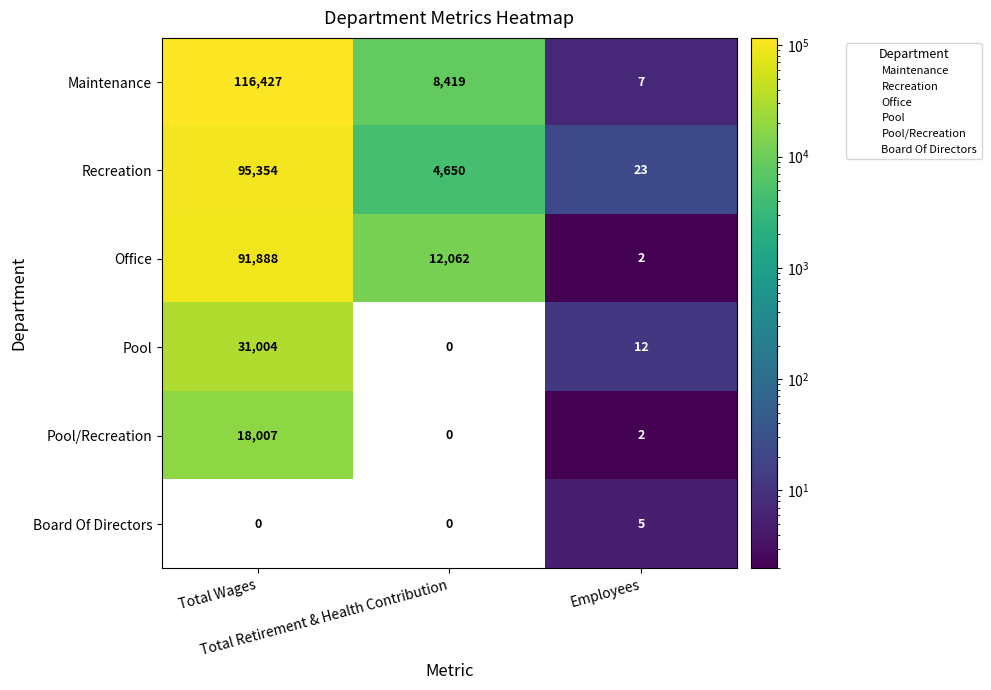

Rank the series by their maximum value, from highest to lowest.

Maintenance, Recreation, Office, Pool, Pool/Recreation, Board Of Directors